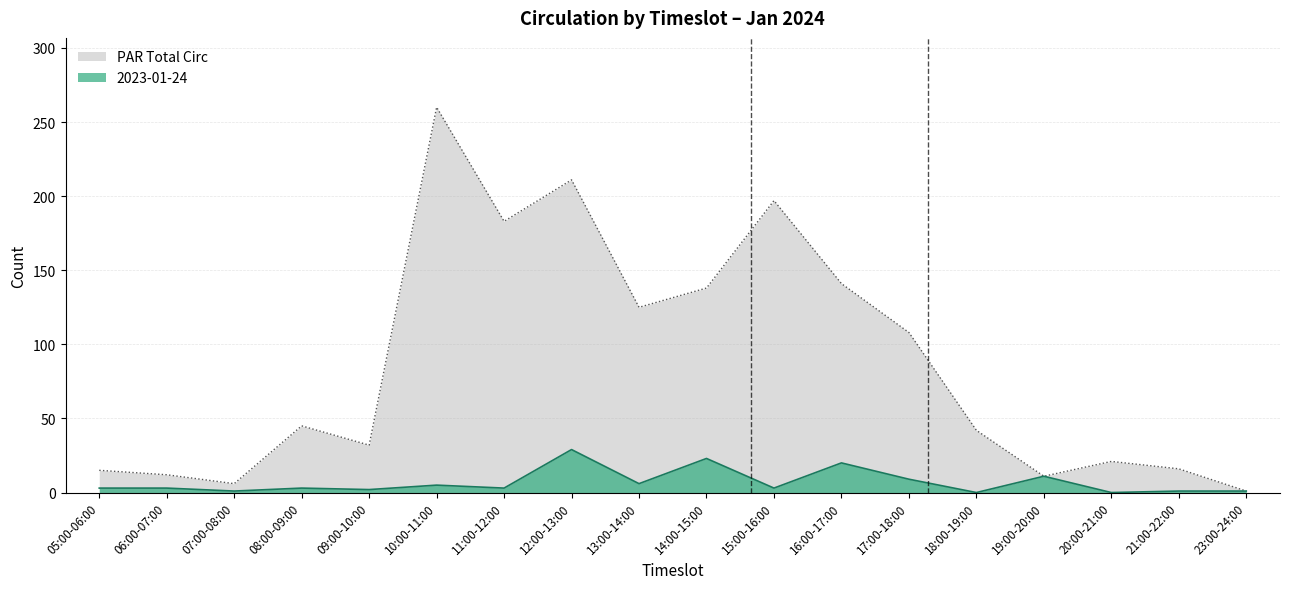

What position from the left is 12:00-13:00?

8